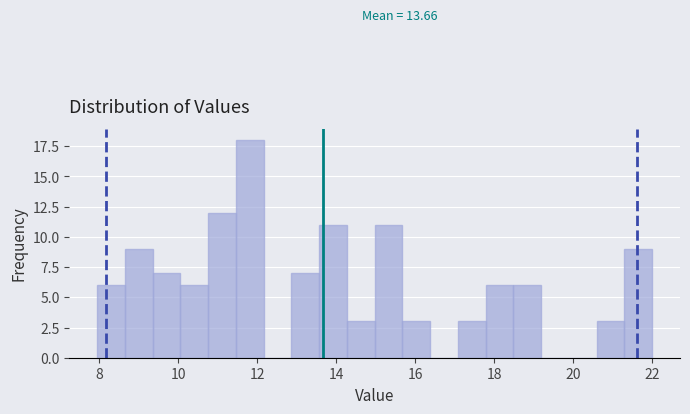

Read against the x-axis, roughly where is the centre of the tallest bar?

11.8